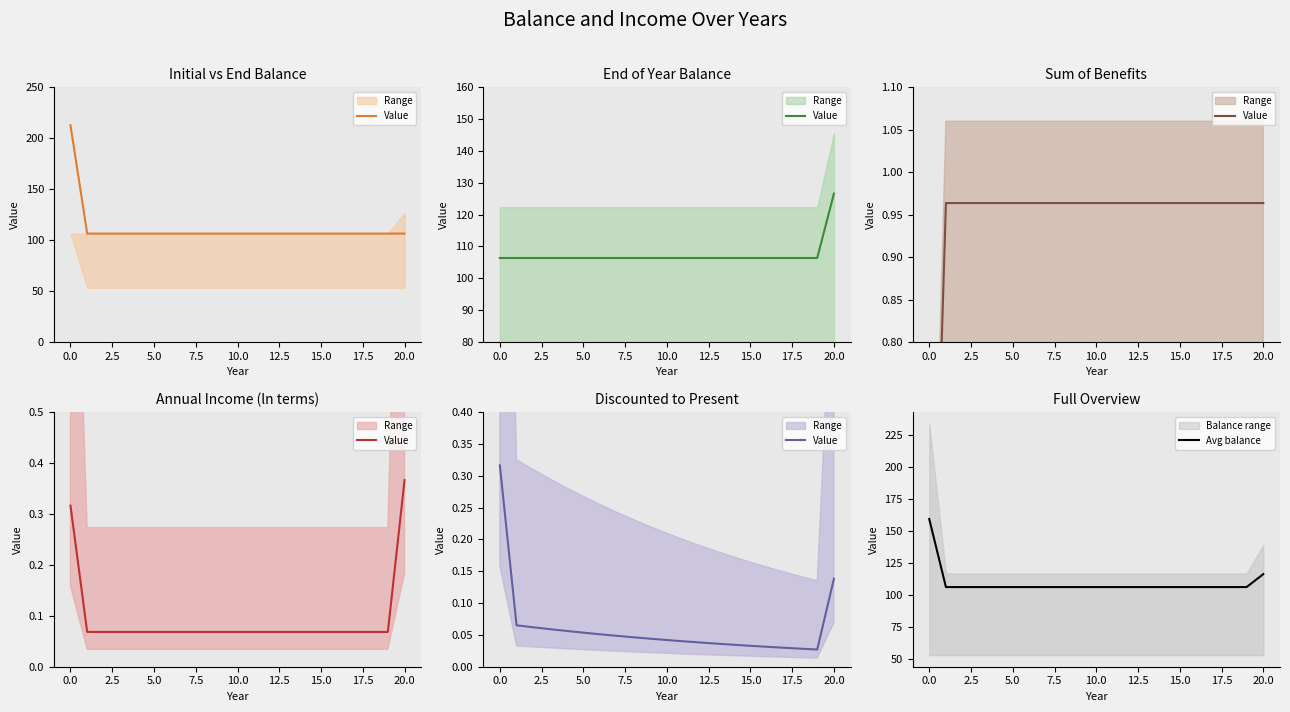

What value does the Avg balance series have at 18?

106.4